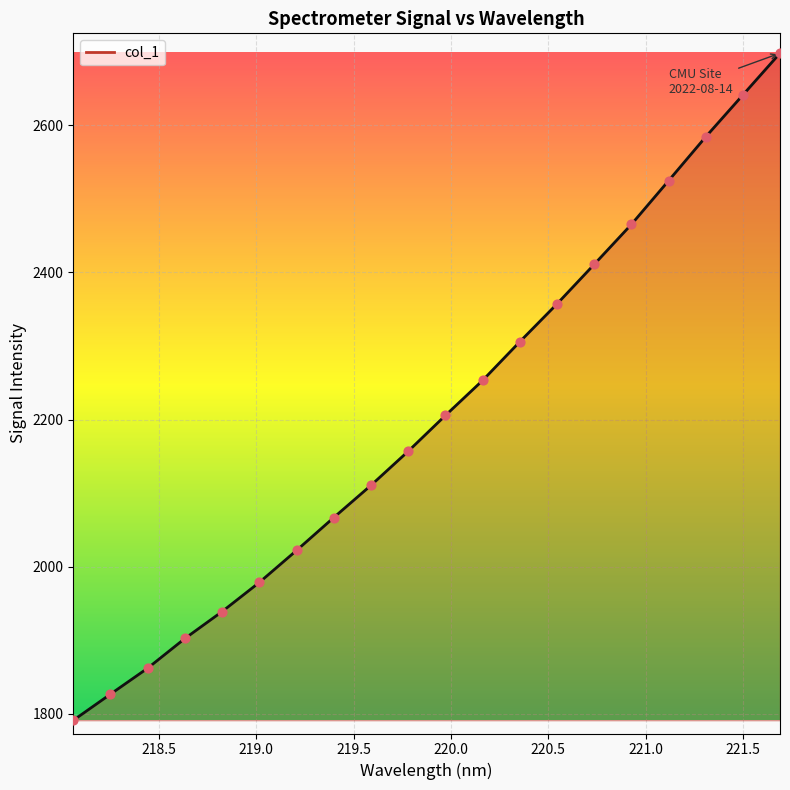

What is the difference between the maximum and minimum values?

906.7